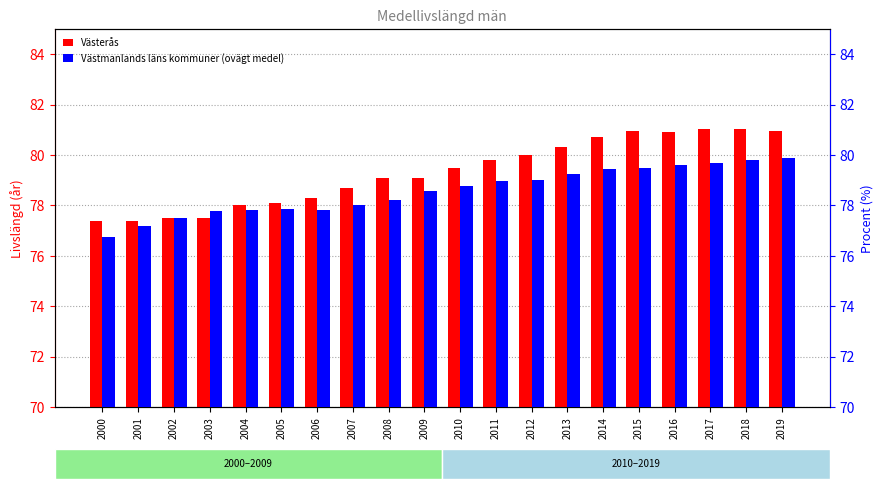

At which label does Västerås reach its minimum?

2000